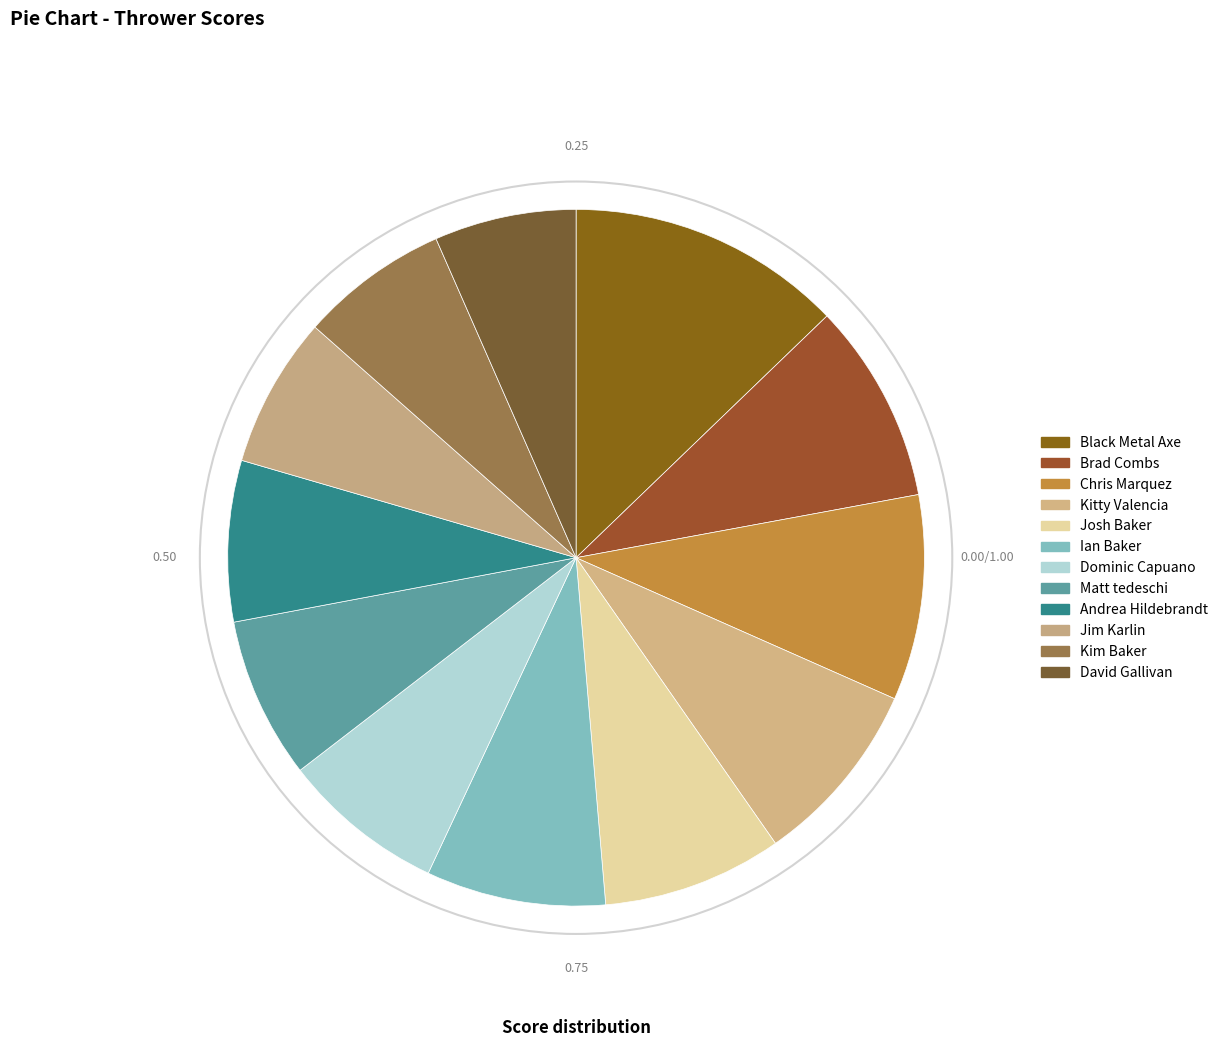

Count the number of slices in the pie.

12